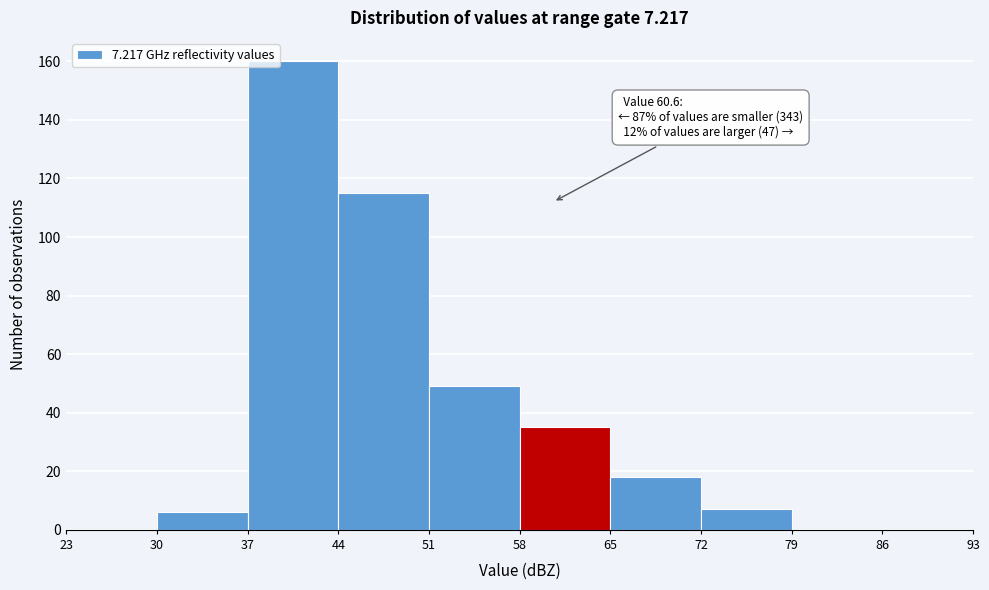

Which range on the x-axis has the tallest bar?

37 to 44